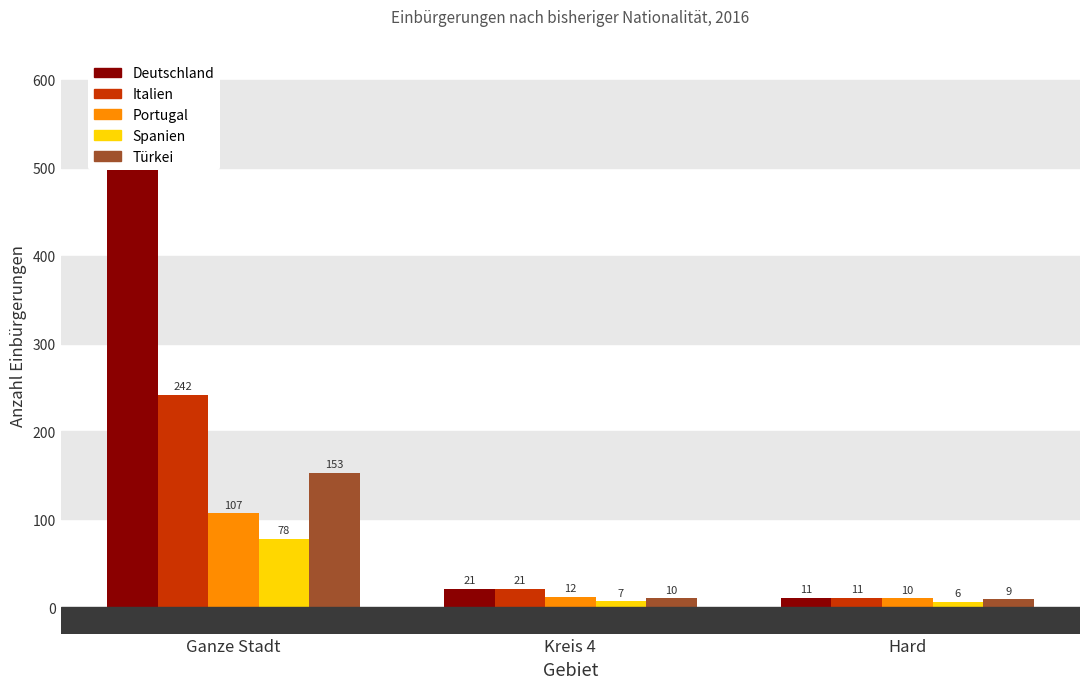

List the labels in order of Spanien value, largest first.

Ganze Stadt, Kreis 4, Hard